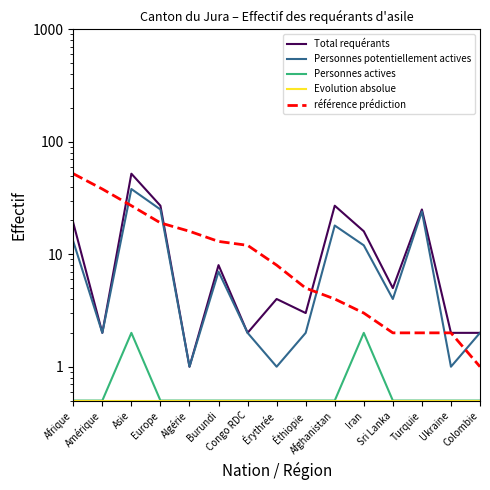

Which series has the largest range (max minus min)?

Total requérants